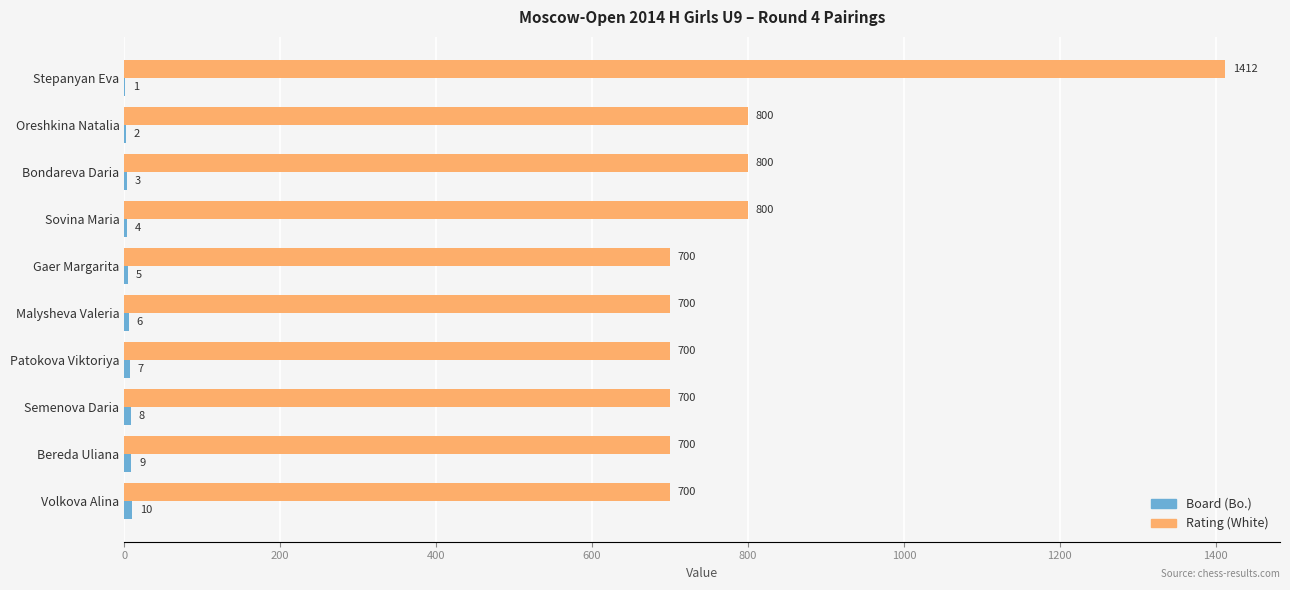

What is the greatest value displayed?

1412